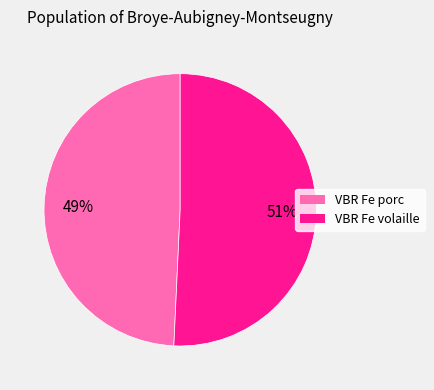

Is the sum of VBR Fe volaille and VBR Fe porc greater than half?

Yes